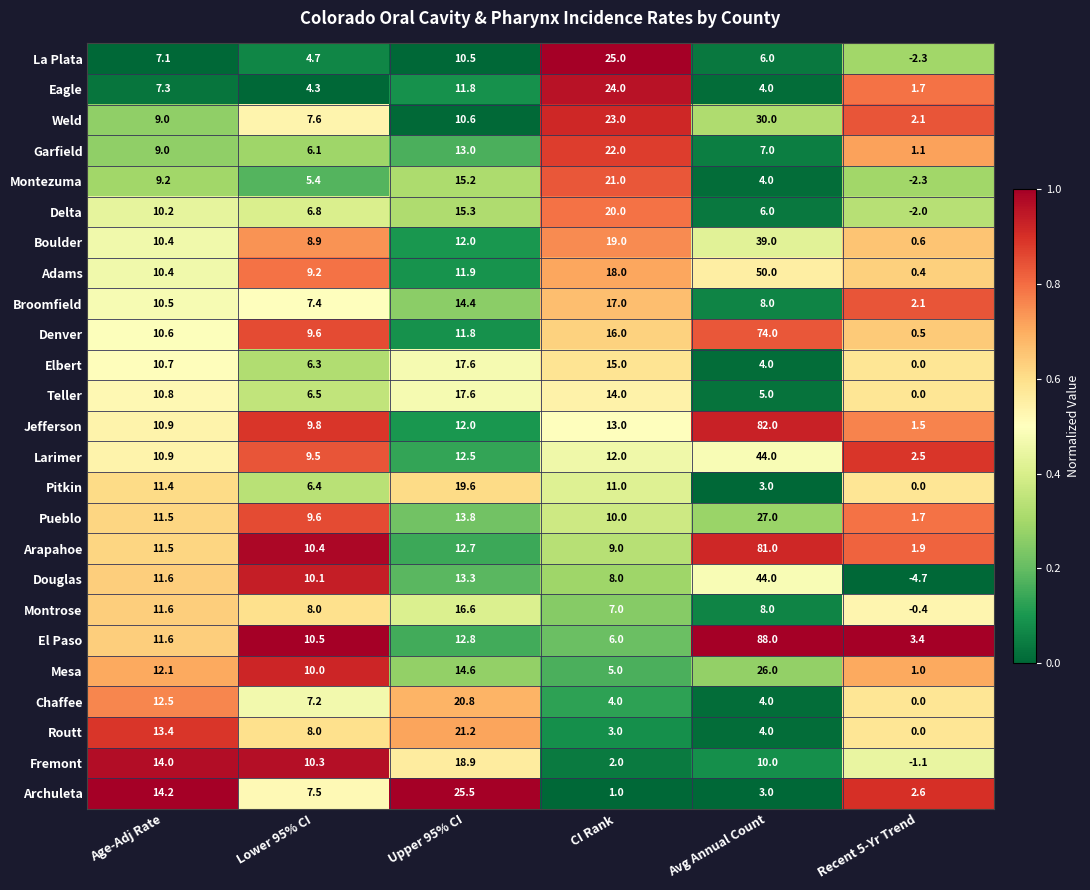

Rank the series at CI Rank from highest to lowest value.

La Plata, Eagle, Weld, Garfield, Montezuma, Delta, Boulder, Adams, Broomfield, Denver, Elbert, Teller, Jefferson, Larimer, Pitkin, Pueblo, Arapahoe, Douglas, Montrose, El Paso, Mesa, Chaffee, Routt, Fremont, Archuleta